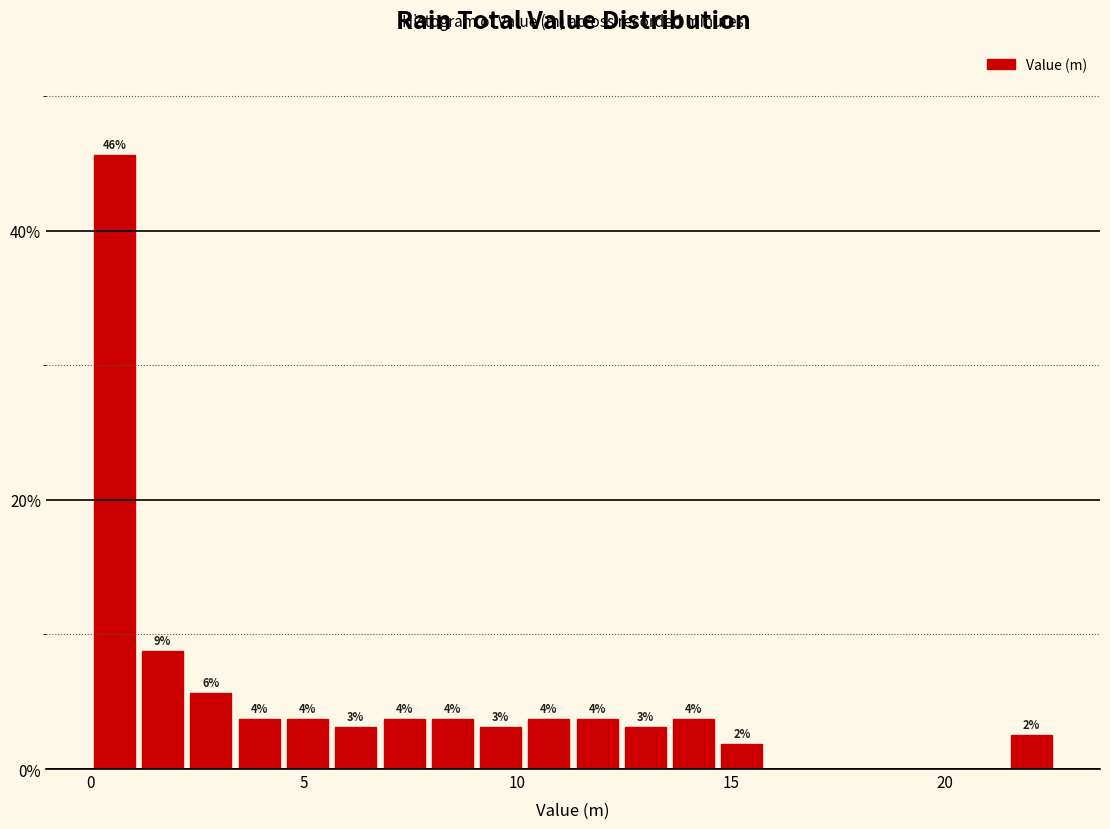

Around what value on the x-axis is the tallest bar? Give the approximate position of its centre, as read against the axis.

0.5